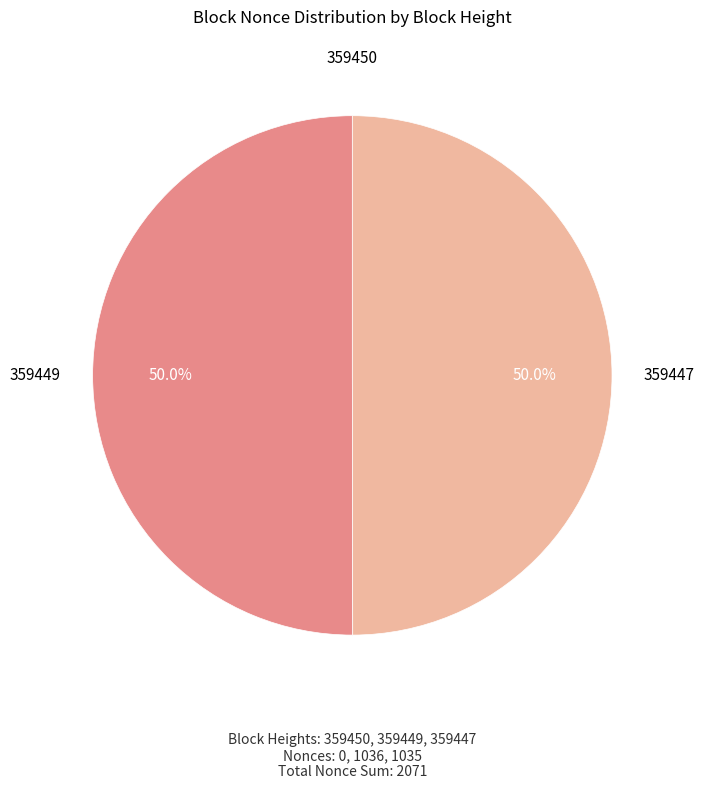

To the nearest percent, what percentage of the pie is 359449?

50%